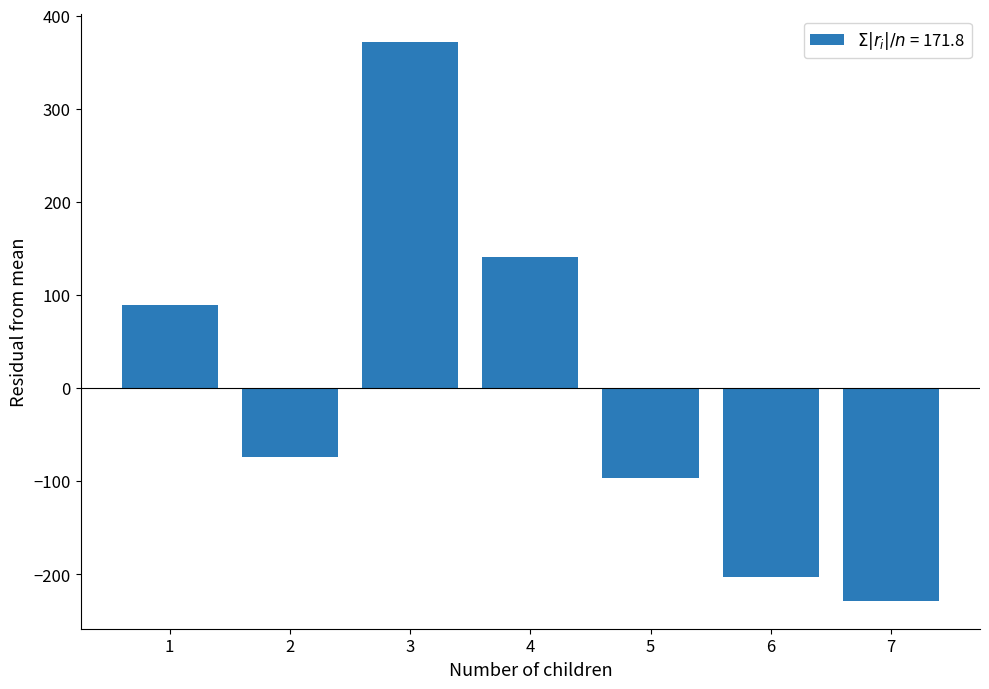

Reading left to right, list all the values displayed in this chart.

89.4	-73.6	371.4	140.4	-96.6	-202.6	-228.6